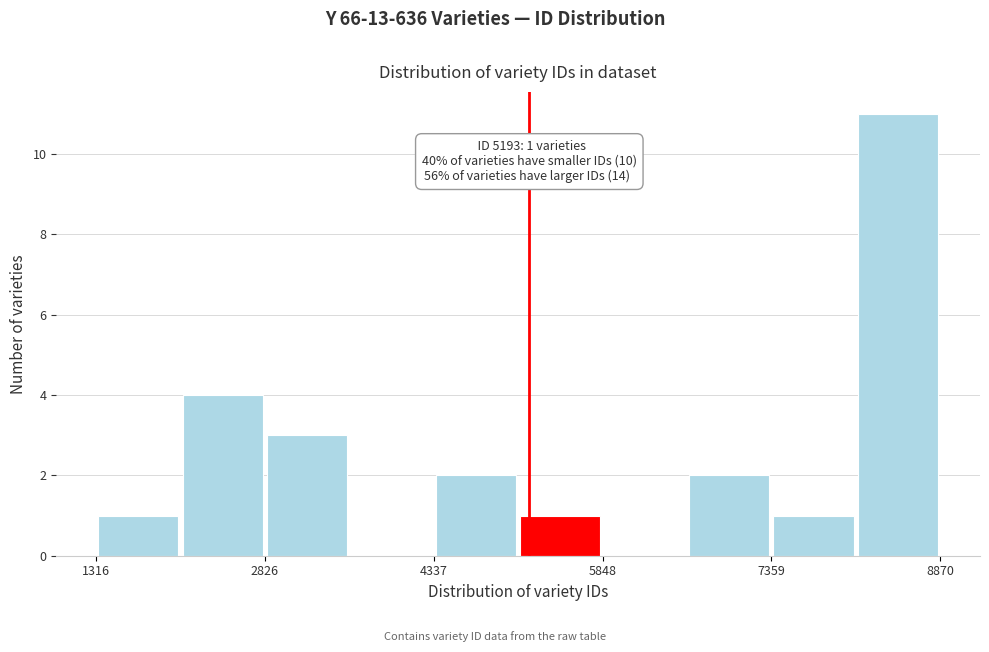

Around what value on the x-axis is the tallest bar? Give the approximate position of its centre, as read against the axis.

8400